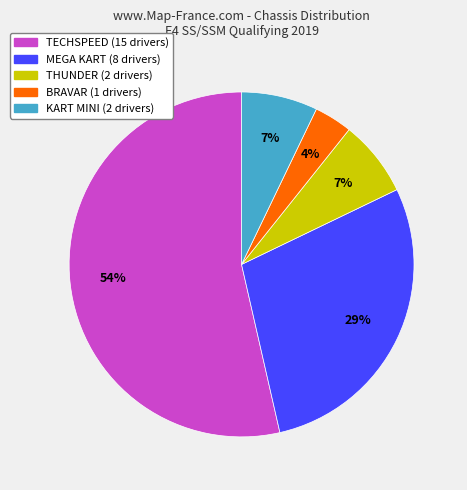

To the nearest percent, what is the average slice percentage?

20%